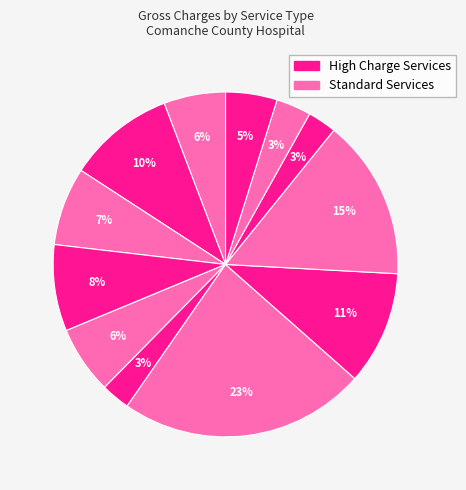

Count the number of slices in the pie.

12